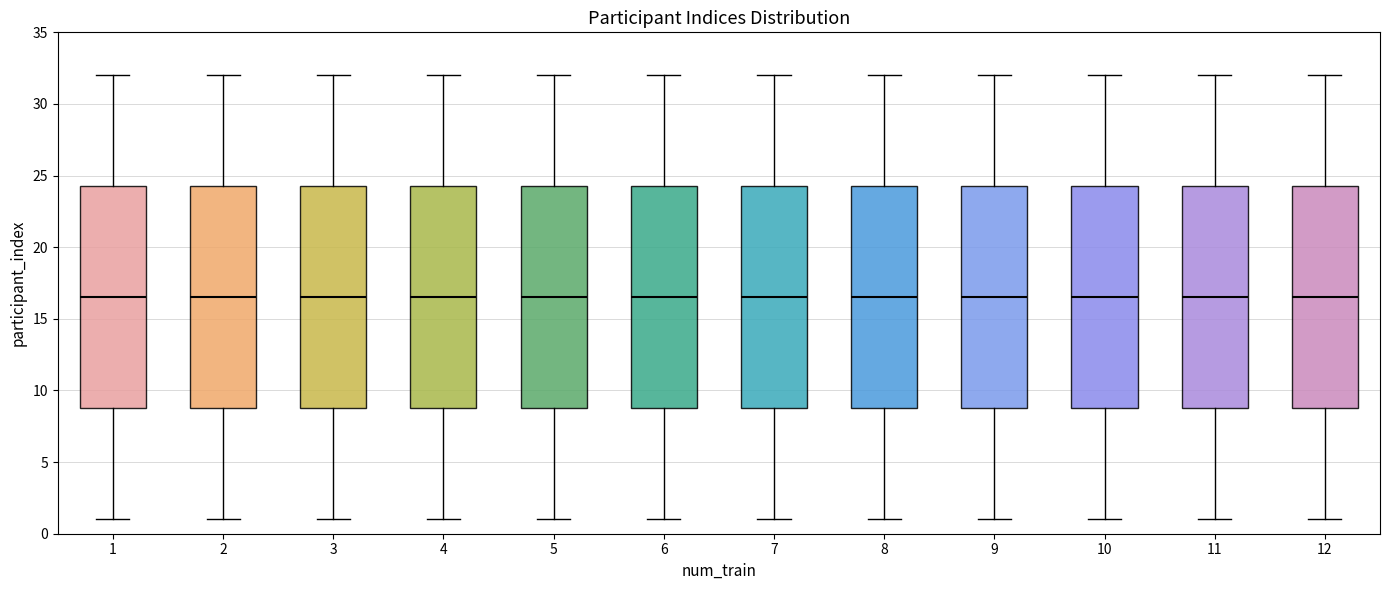

Reading left to right, transcribe this box plot: for each box, give where its median line is, the range the box spans, and where its two whiskers end, as read against the y-axis. The values are not printed on the chart, so give them approximately, as read against the axis.

1: median 16.5, box 9.0 to 24.5, whiskers 1.0 to 32.0
2: median 16.5, box 9.0 to 24.5, whiskers 1.0 to 32.0
3: median 16.5, box 9.0 to 24.5, whiskers 1.0 to 32.0
4: median 16.5, box 9.0 to 24.5, whiskers 1.0 to 32.0
5: median 16.5, box 9.0 to 24.5, whiskers 1.0 to 32.0
6: median 16.5, box 9.0 to 24.5, whiskers 1.0 to 32.0
7: median 16.5, box 9.0 to 24.5, whiskers 1.0 to 32.0
8: median 16.5, box 9.0 to 24.5, whiskers 1.0 to 32.0
9: median 16.5, box 9.0 to 24.5, whiskers 1.0 to 32.0
10: median 16.5, box 9.0 to 24.5, whiskers 1.0 to 32.0
11: median 16.5, box 9.0 to 24.5, whiskers 1.0 to 32.0
12: median 16.5, box 9.0 to 24.5, whiskers 1.0 to 32.0